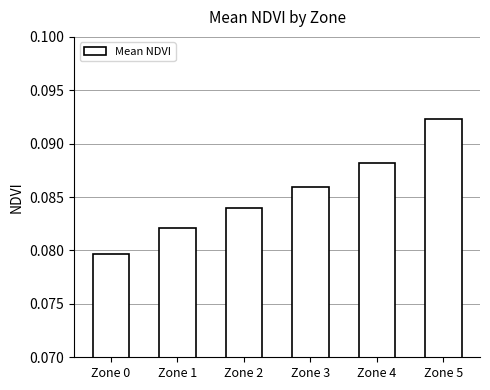

Count the number of data series in this chart.

1